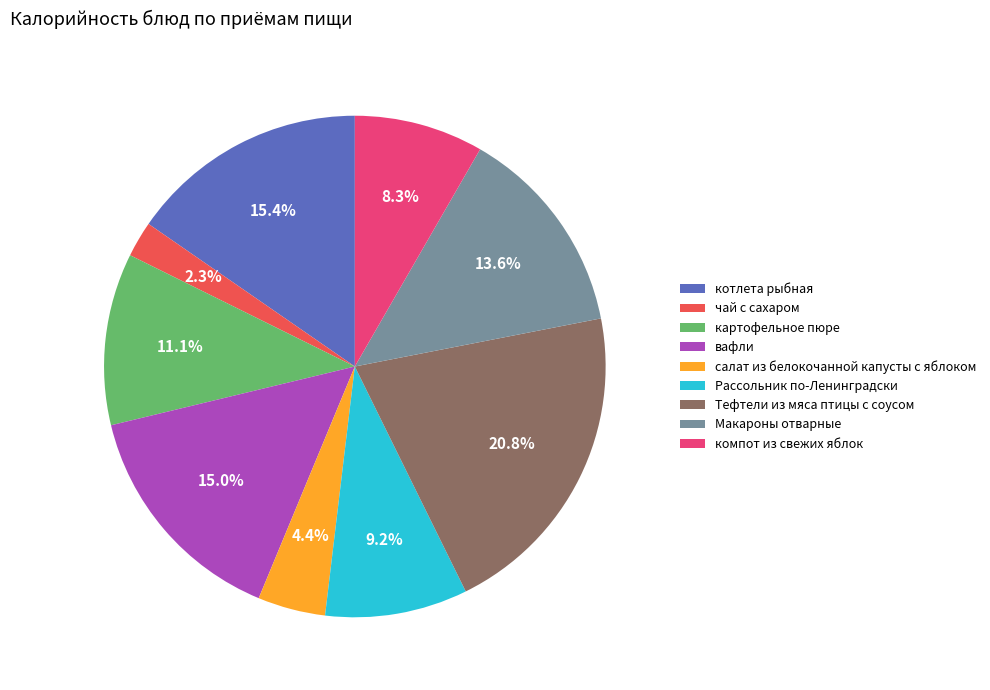

Approximately how many times larger is the value at Рассольник по-Ленинградски compared to Тефтели из мяса птицы с соусом?

0.4